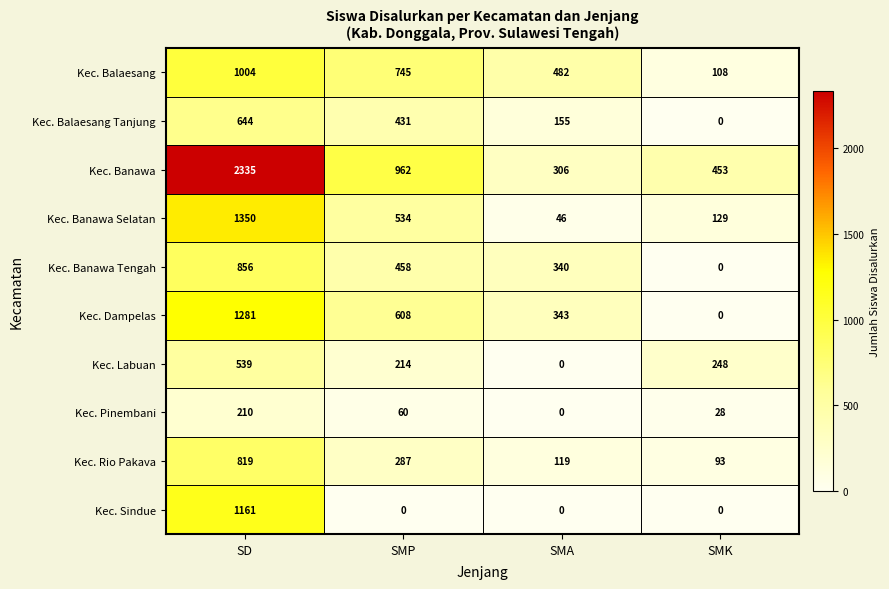

What is the maximum value for Kec. Rio Pakava?

819